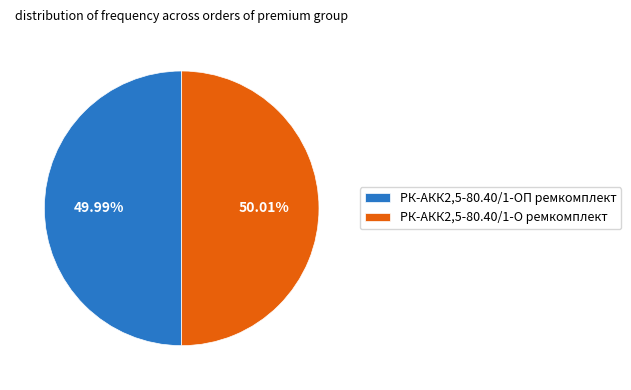

Approximately how many times larger is the value at РК-АКК2,5-80.40/1-ОП ремкомплект compared to РК-АКК2,5-80.40/1-О ремкомплект?

1.0